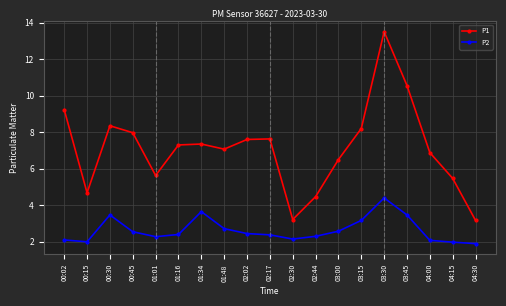

What is the total value across all series at 00:02?

11.3